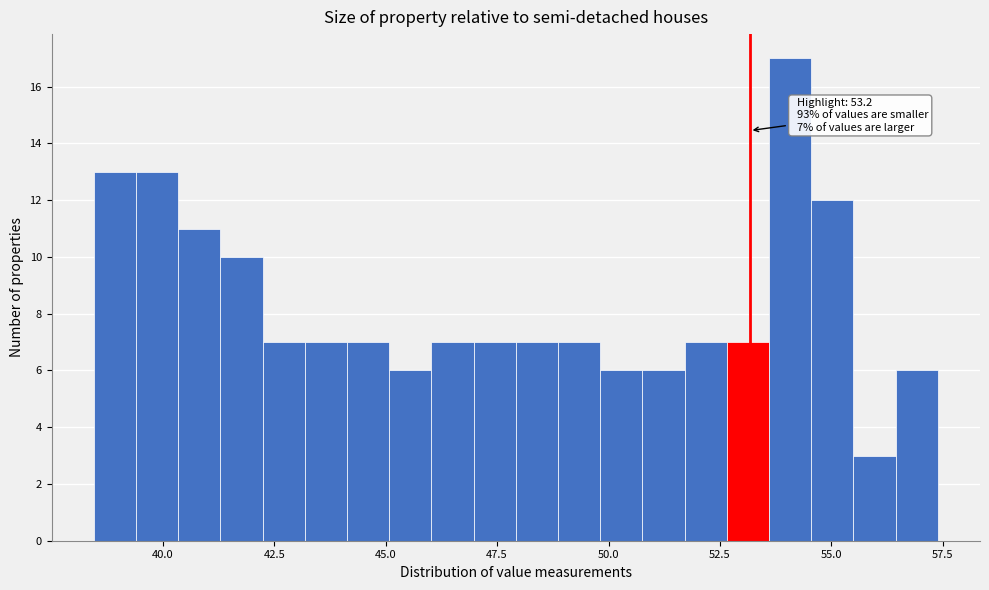

Around what value on the x-axis is the tallest bar? Give the approximate position of its centre, as read against the axis.

54.0